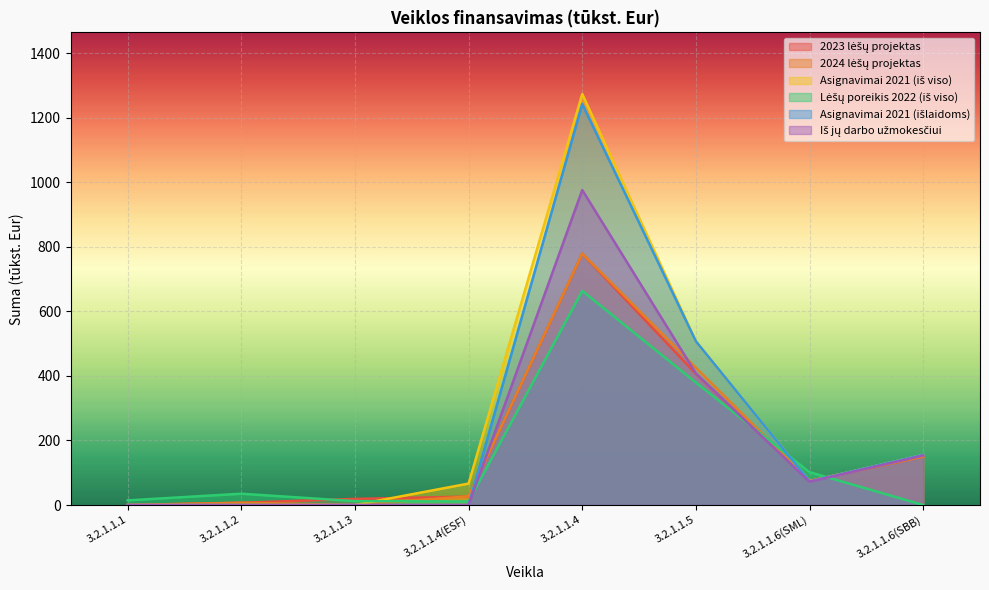

What is the greatest value displayed?

1273.4